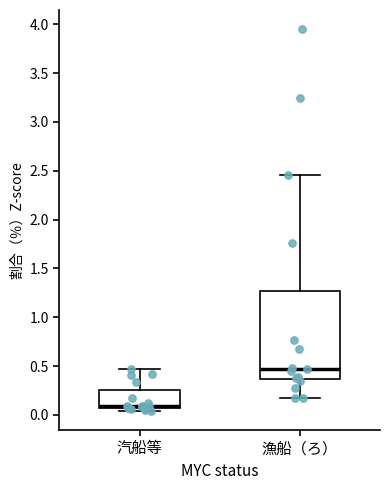

Reading left to right, transcribe this box plot: for each box, give where its median line is, the range the box spans, and where its two whiskers end, as read against the y-axis. The values are not printed on the chart, so give them approximately, as read against the axis.

汽船等: median 0.10, box 0.05 to 0.25, whiskers 0.05 (just below the box's lower edge) to 0.45
漁船（ろ）: median 0.45, box 0.35 to 1.25, whiskers 0.15 to 2.45